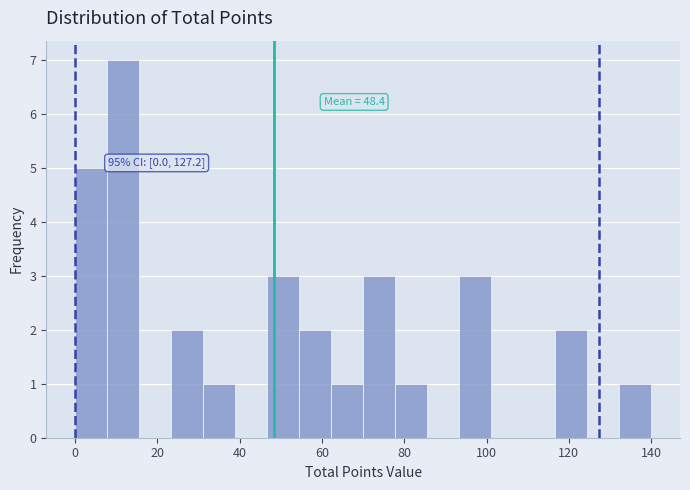

Around what value on the x-axis is the tallest bar? Give the approximate position of its centre, as read against the axis.

12